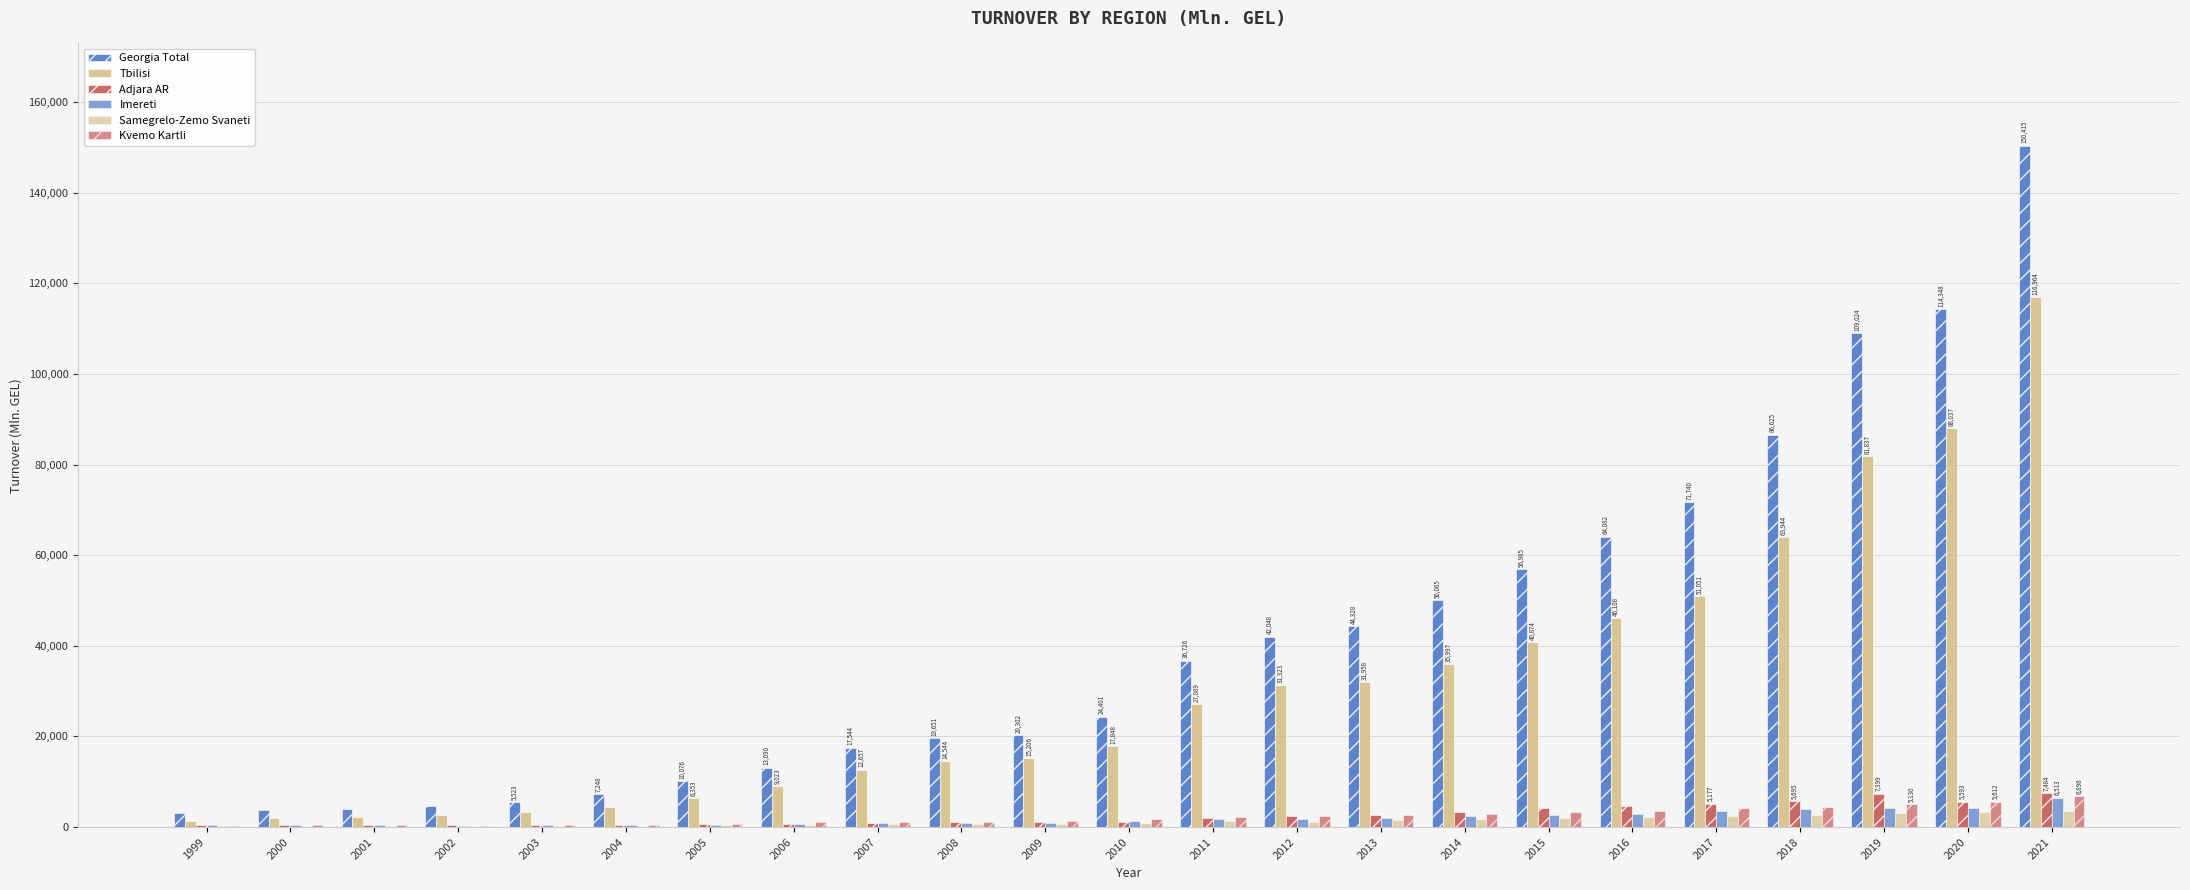

How many groups of bars are there?

23